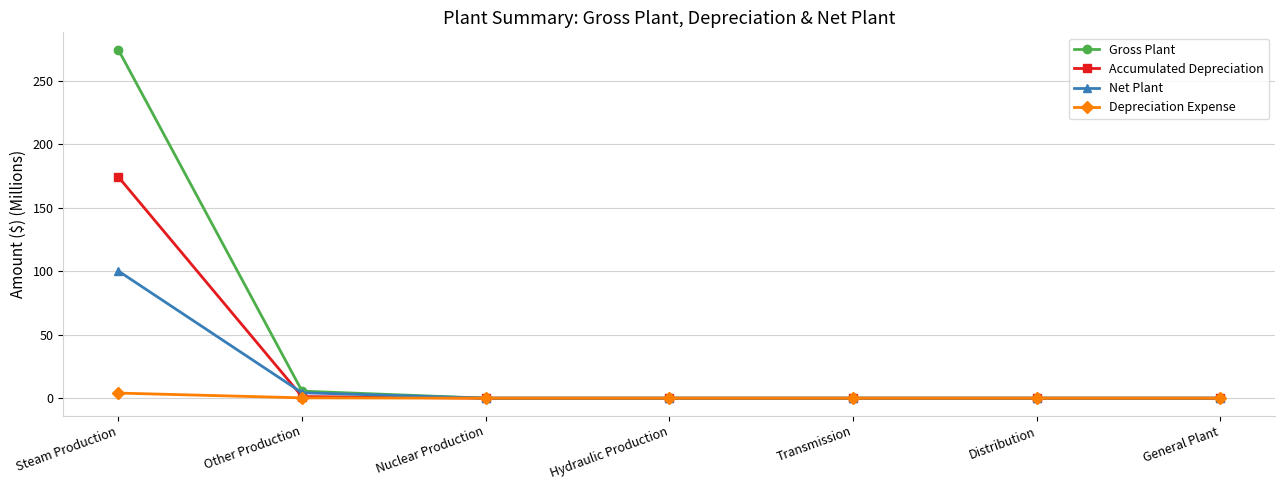

Which series has the widest spread of values?

Gross Plant